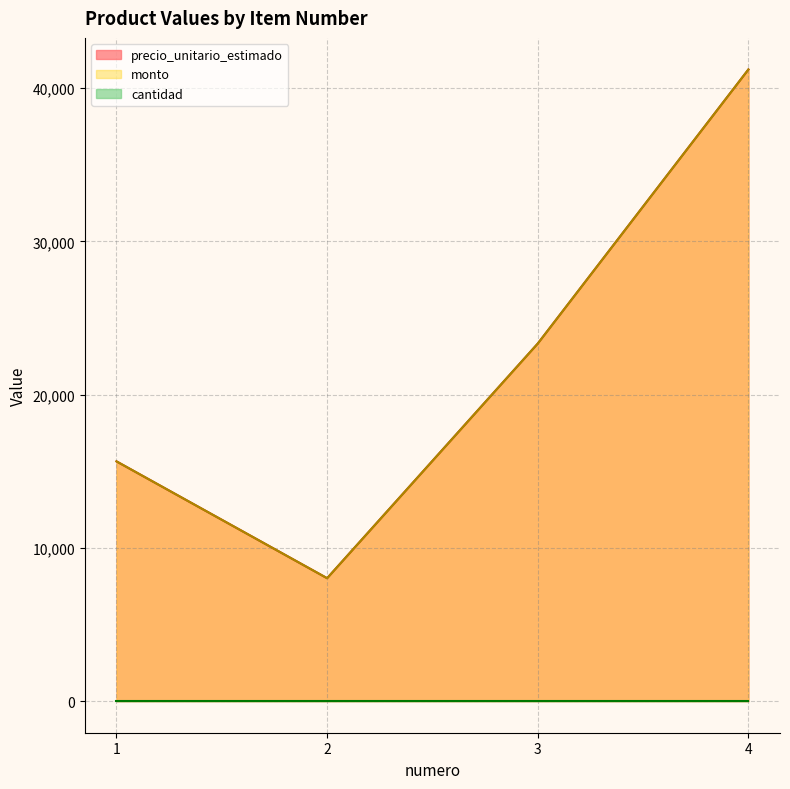

At which category is the sum across all series the highest?

4